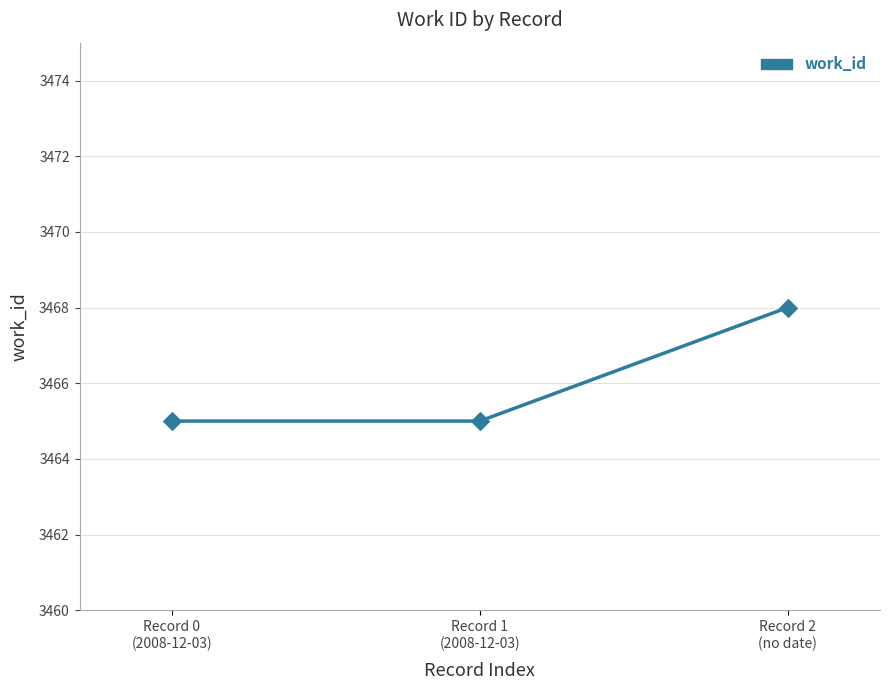

What is the range of Y values (max minus min)?

3